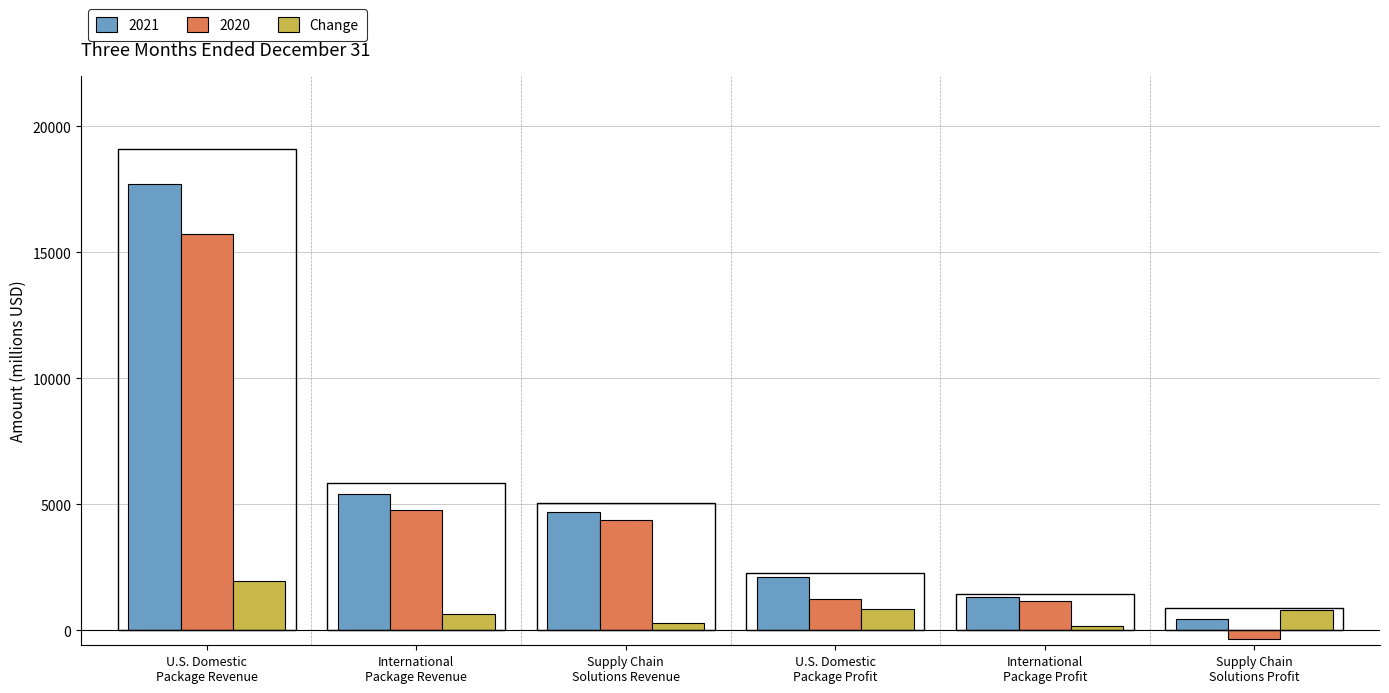

At which category does the chart reach its peak across all series?

U.S. Domestic
Package Revenue